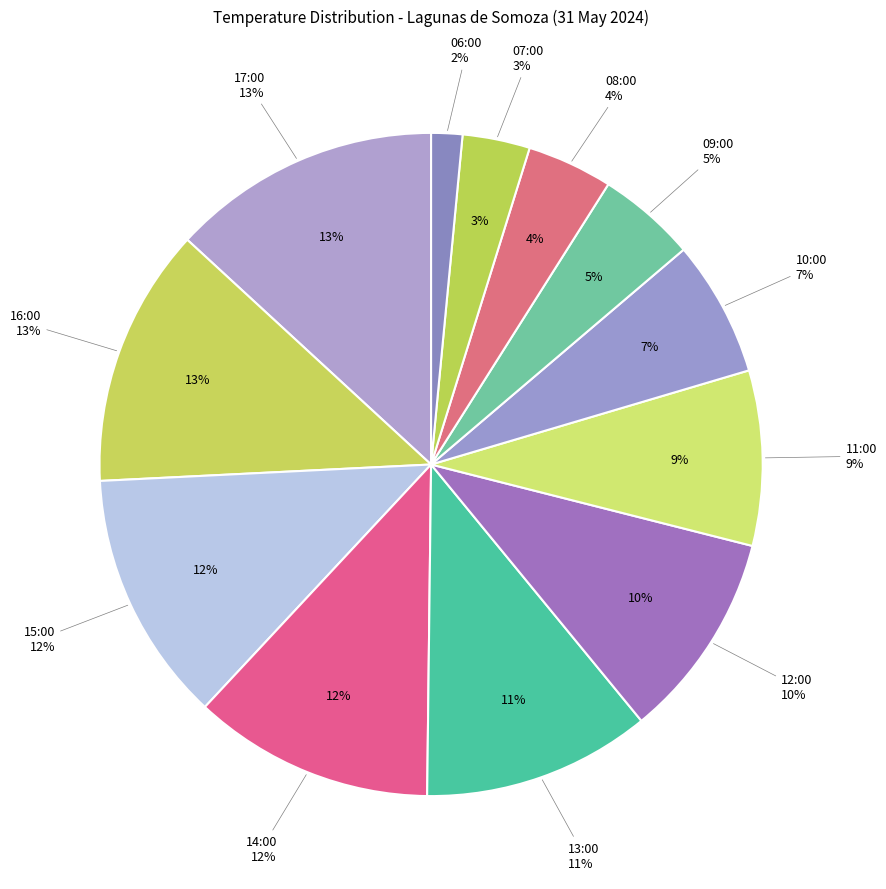

Between 09:00 and 15:00, which is larger?

15:00